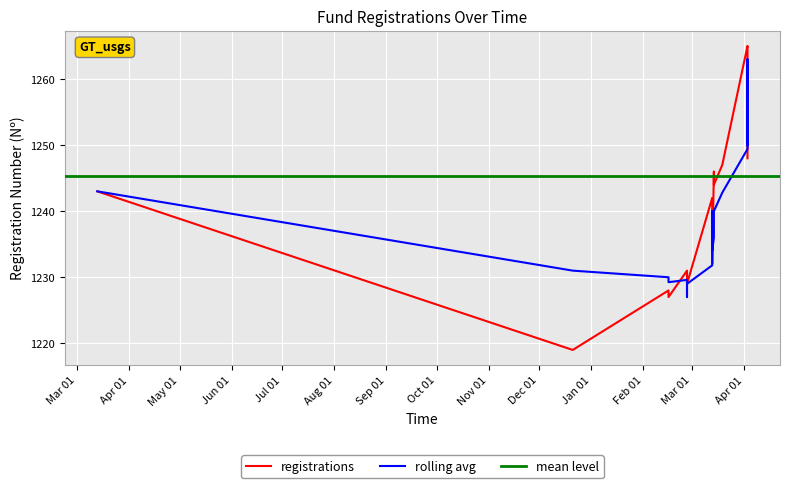

Read the value at 9.

1256